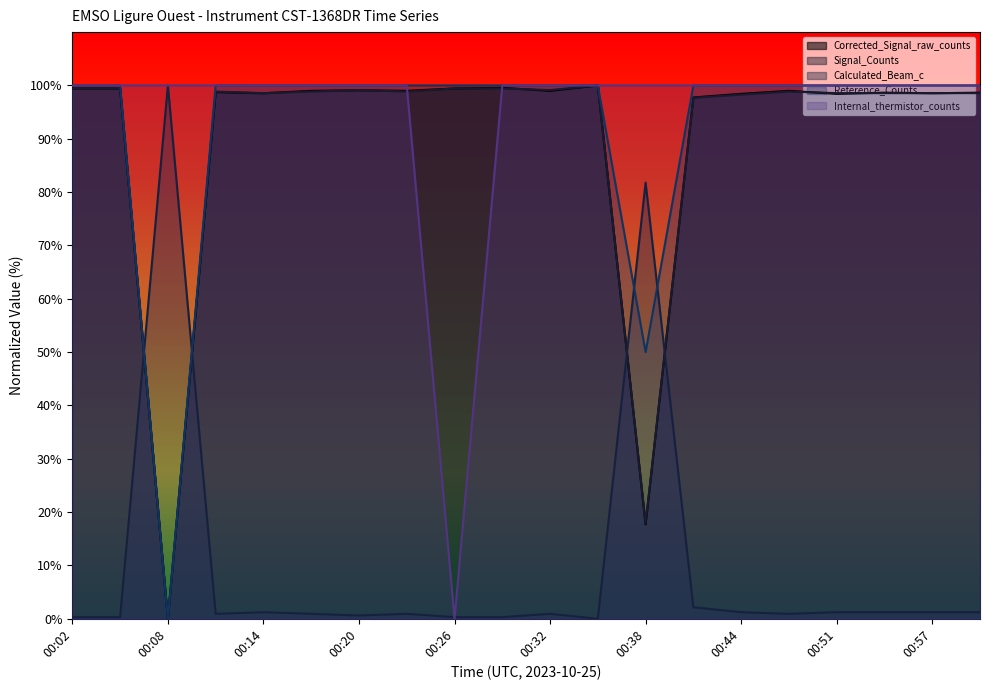

What is the highest value of the Calculated_Beam_c series?

100.0